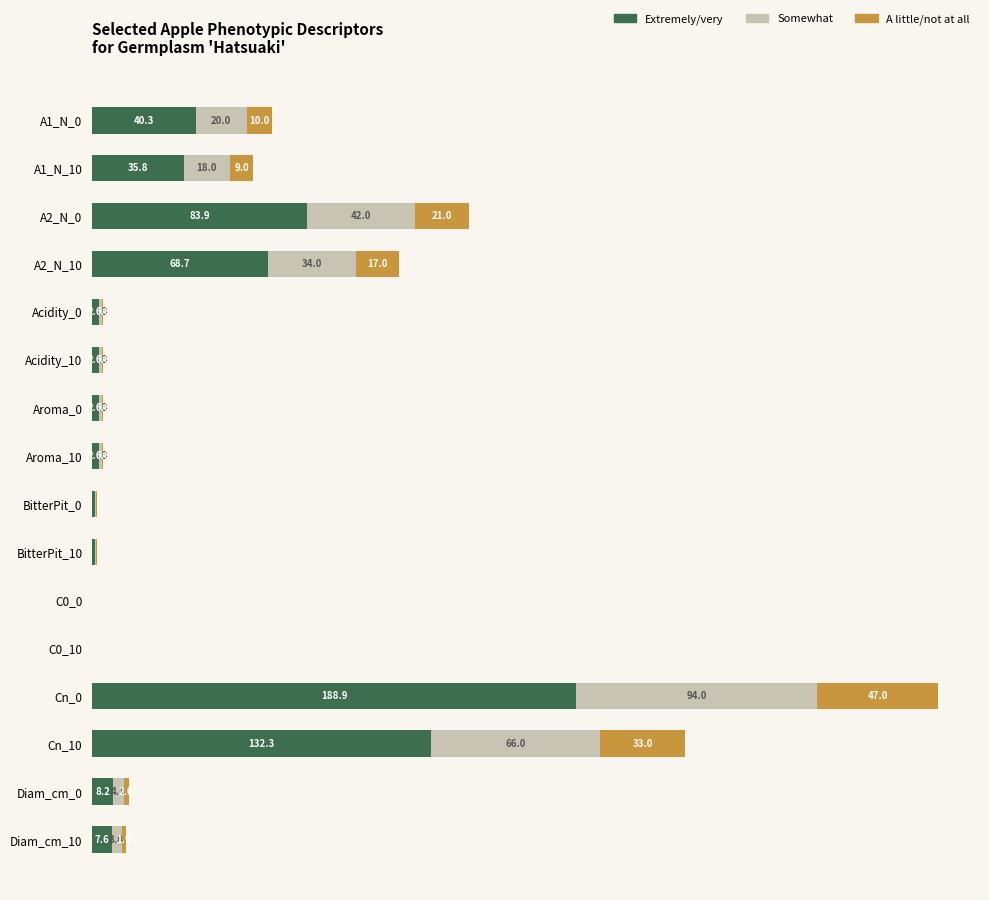

At how many categories does at least one series exceed 92?

2